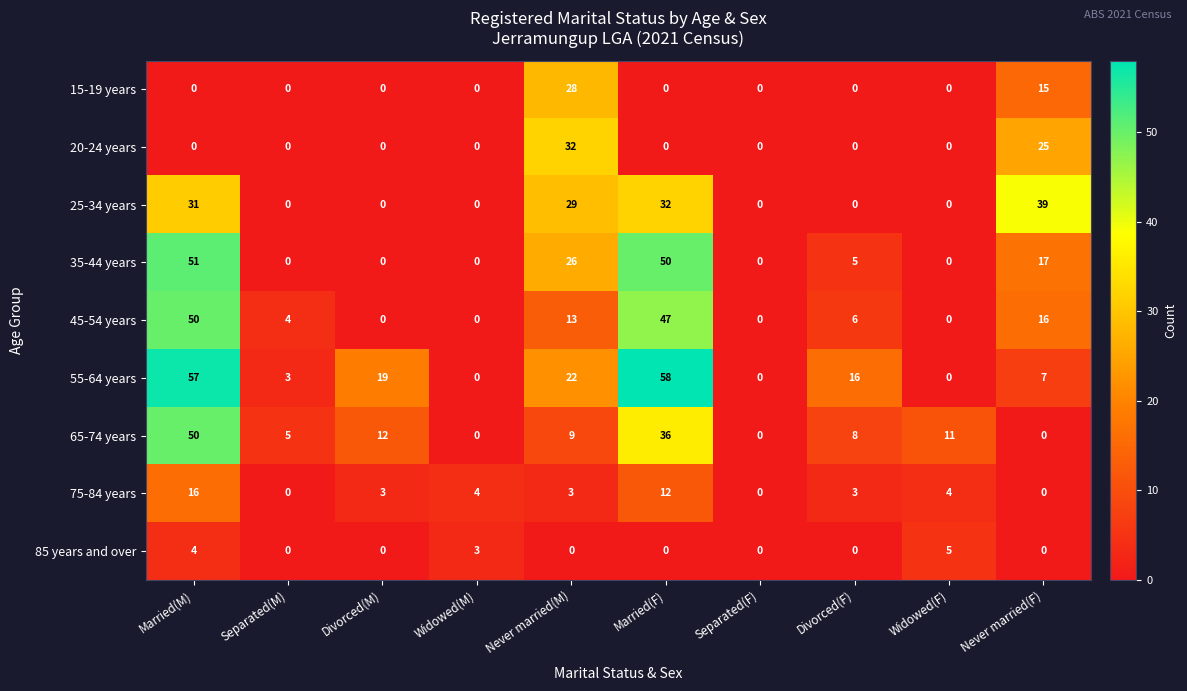

At how many categories does at least one series exceed 24?

4